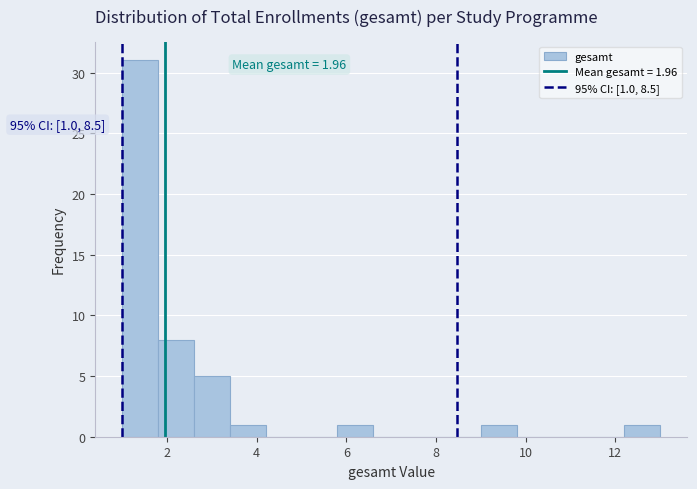

Which range on the x-axis has the tallest bar?

1.0 to 1.8